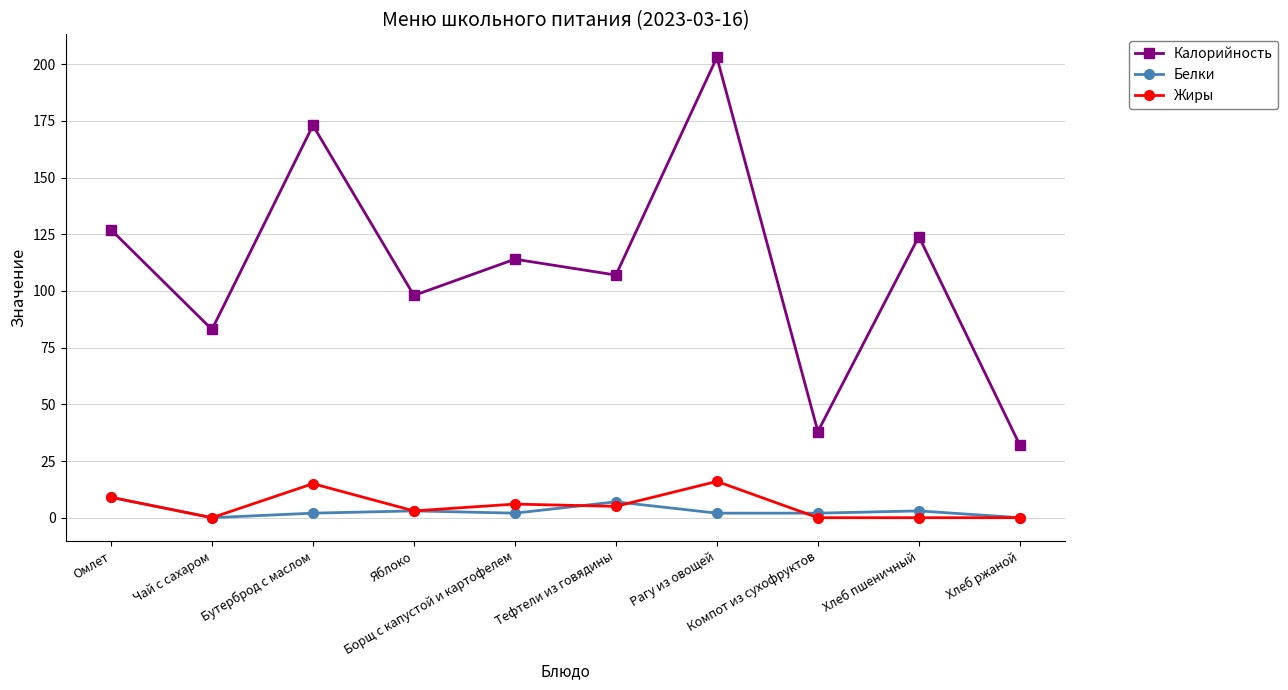

Reading left to right, extract all data points from this chart.

Калорийность: 127	83	173	98	114	107	203	38	124	32
Белки: 9	0	2	3	2	7	2	2	3	0
Жиры: 9	0	15	3	6	5	16	0	0	0